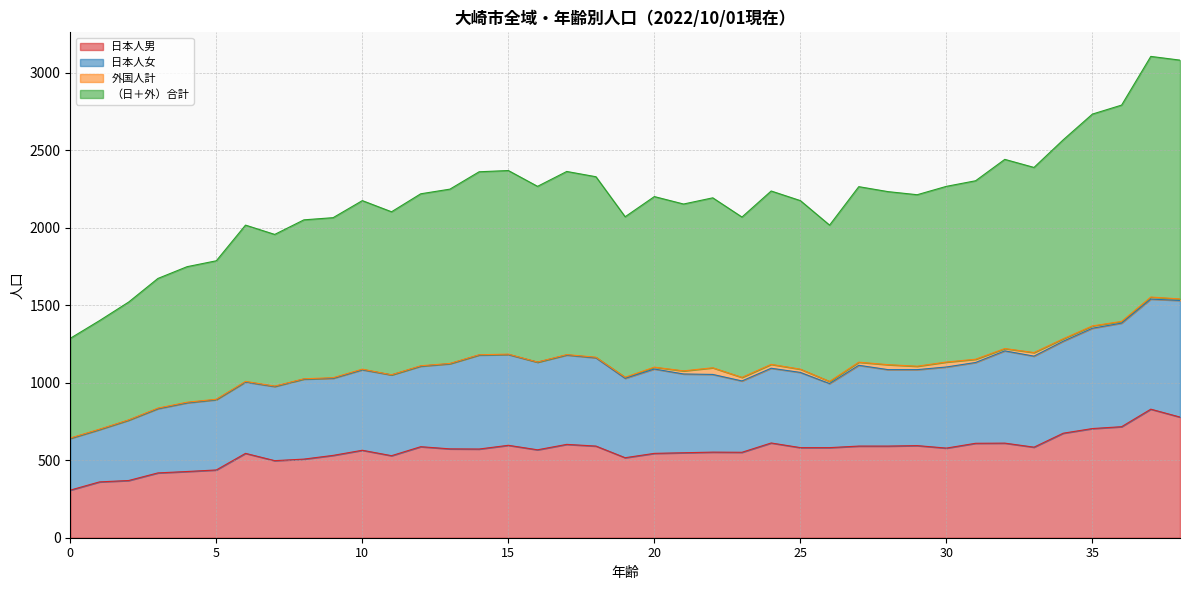

Which label corresponds to the largest value in the chart?

37